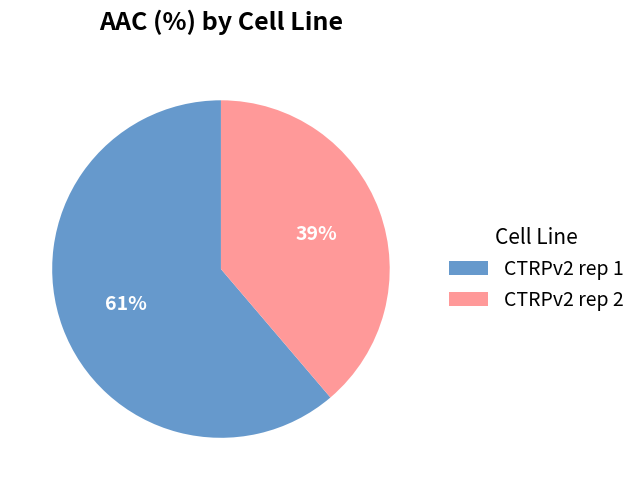

Approximately how many times larger is the value at CTRPv2 rep 2 compared to CTRPv2 rep 1?

0.6